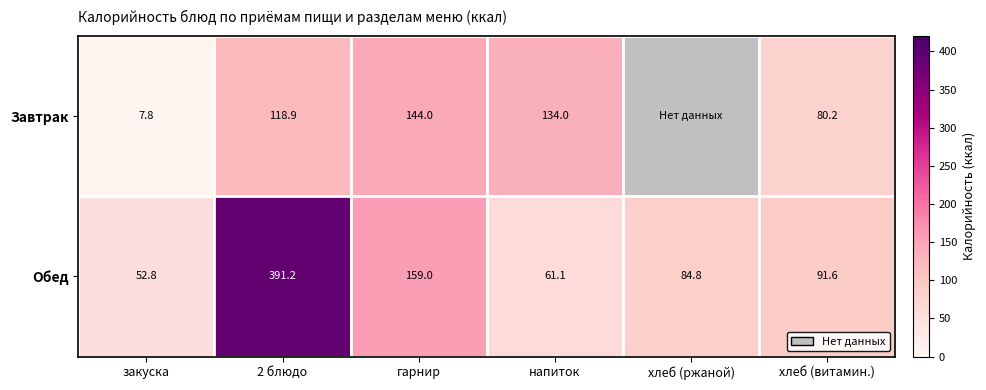

At which category does the chart reach its minimum across all series?

хлеб (ржаной)